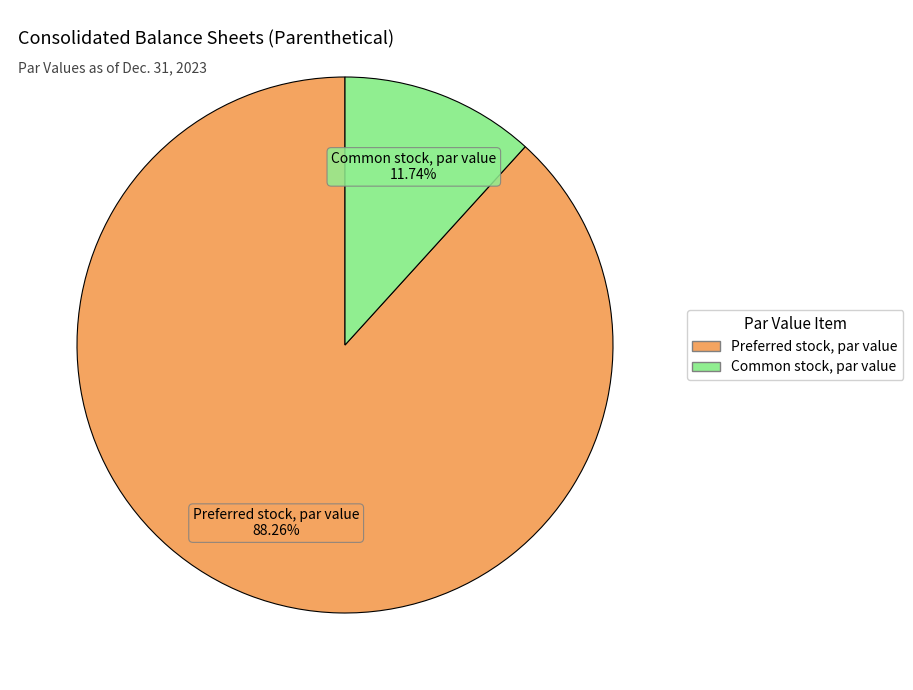

Count the number of slices in the pie.

2